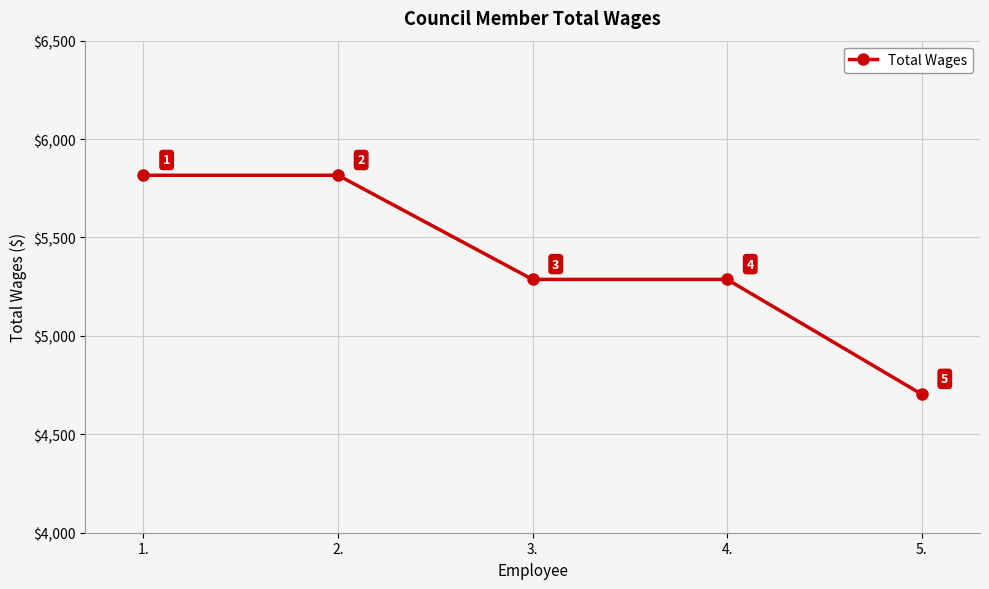

What is the sum of the values at 4. and 1.?

11103